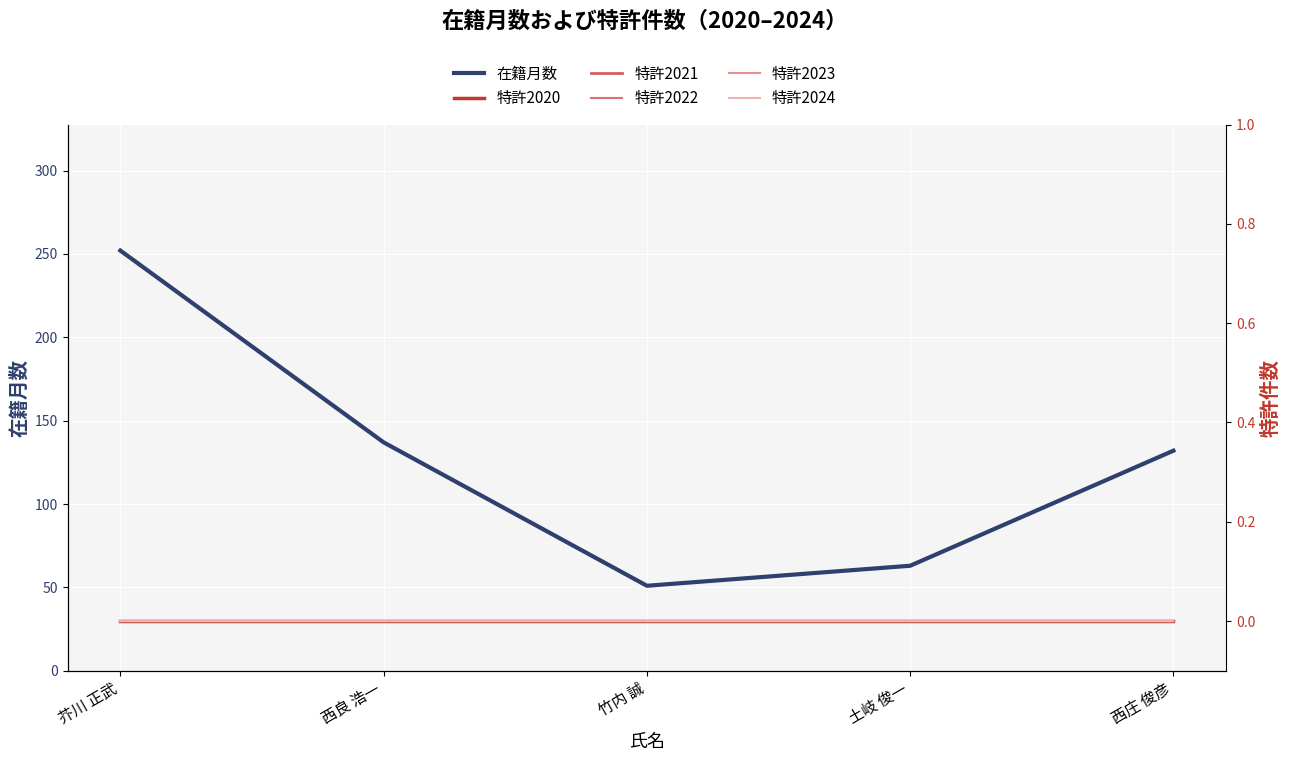

Reading left to right, what are all the values shown in this chart?

在籍月数: 芥川 正武=252	西良 浩一=137	竹内 誠=51	土岐 俊一=63	西庄 俊彦=132
特許2020: 芥川 正武=0	西良 浩一=0	竹内 誠=0	土岐 俊一=0	西庄 俊彦=0
特許2021: 芥川 正武=0	西良 浩一=0	竹内 誠=0	土岐 俊一=0	西庄 俊彦=0
特許2022: 芥川 正武=0	西良 浩一=0	竹内 誠=0	土岐 俊一=0	西庄 俊彦=0
特許2023: 芥川 正武=0	西良 浩一=0	竹内 誠=0	土岐 俊一=0	西庄 俊彦=0
特許2024: 芥川 正武=0	西良 浩一=0	竹内 誠=0	土岐 俊一=0	西庄 俊彦=0